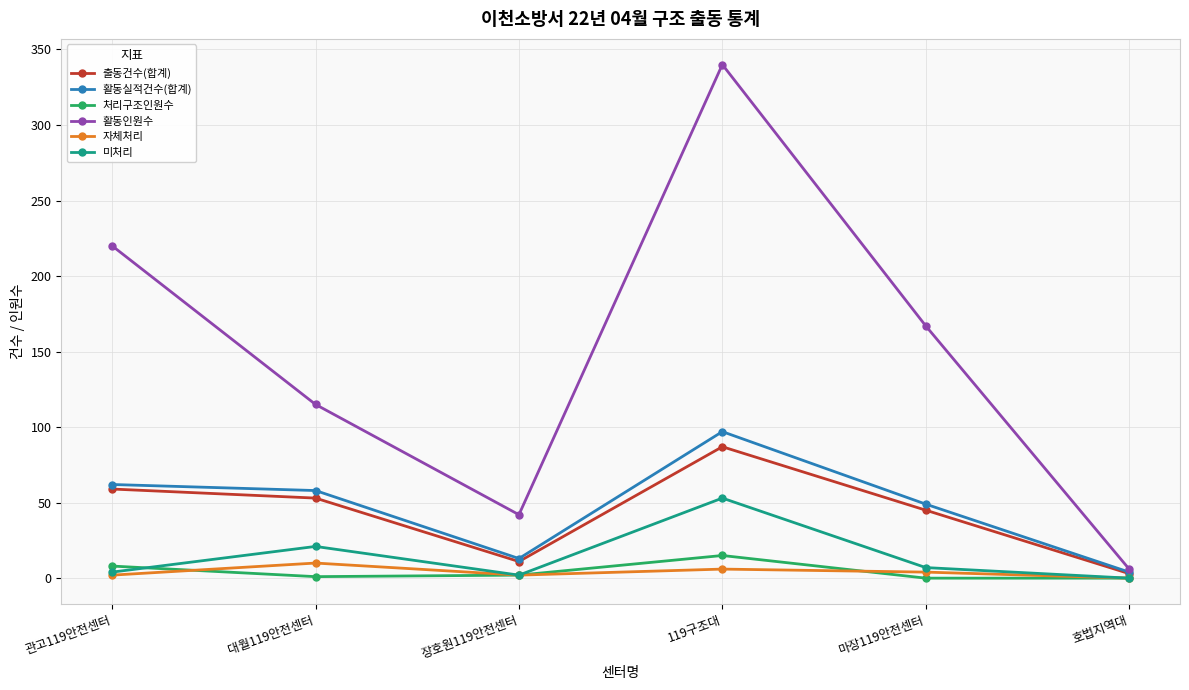

How many data points does each series have?

6